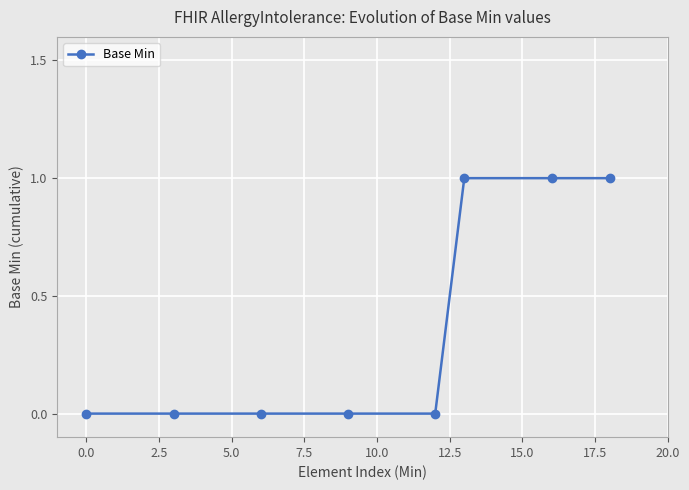

What is the value of the 6th point from the left?

1